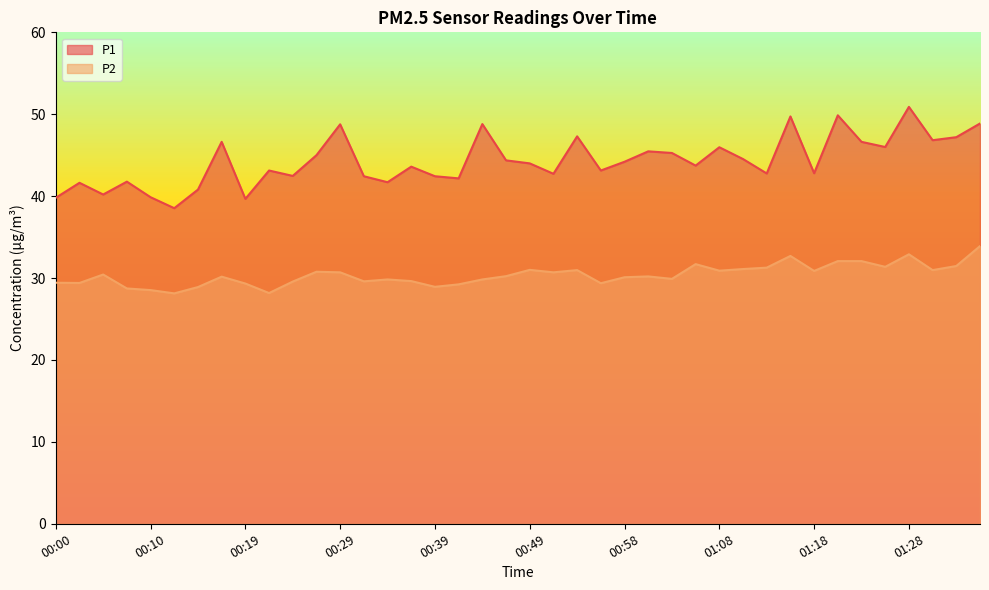

Rank the series by their maximum value, from highest to lowest.

P1, P2